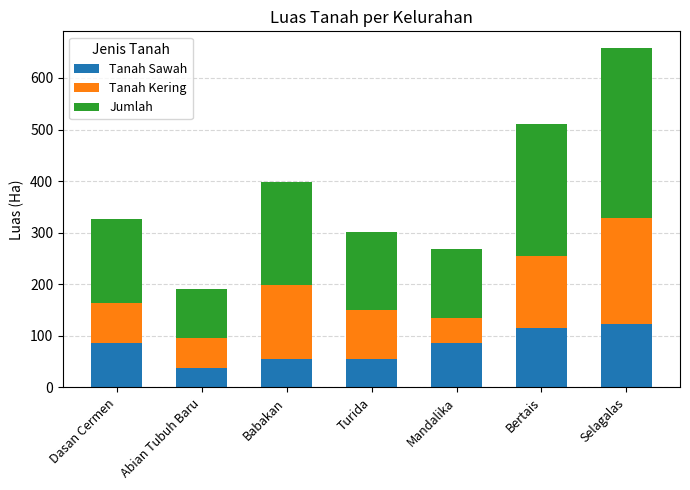

At which category is the sum across all series the highest?

Selagalas